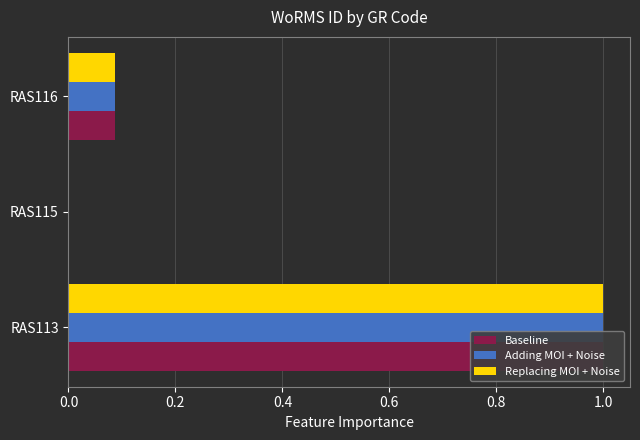

What is the maximum value for Adding MOI + Noise?

1.0